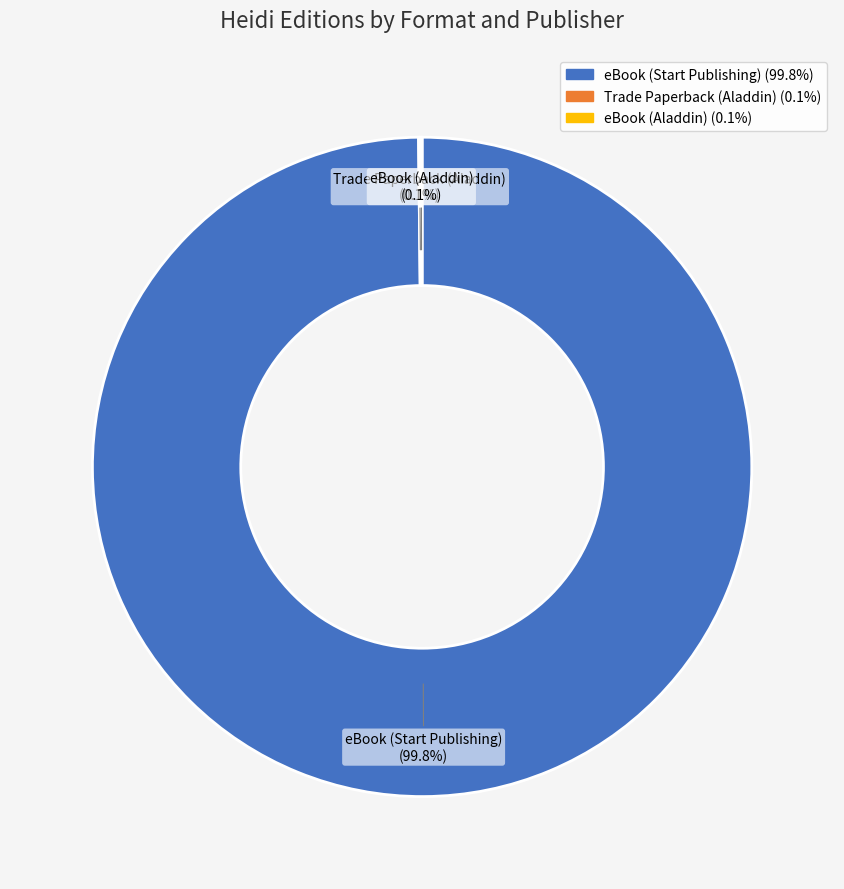

Does eBook (Start Publishing) account for over 50% of the chart?

Yes